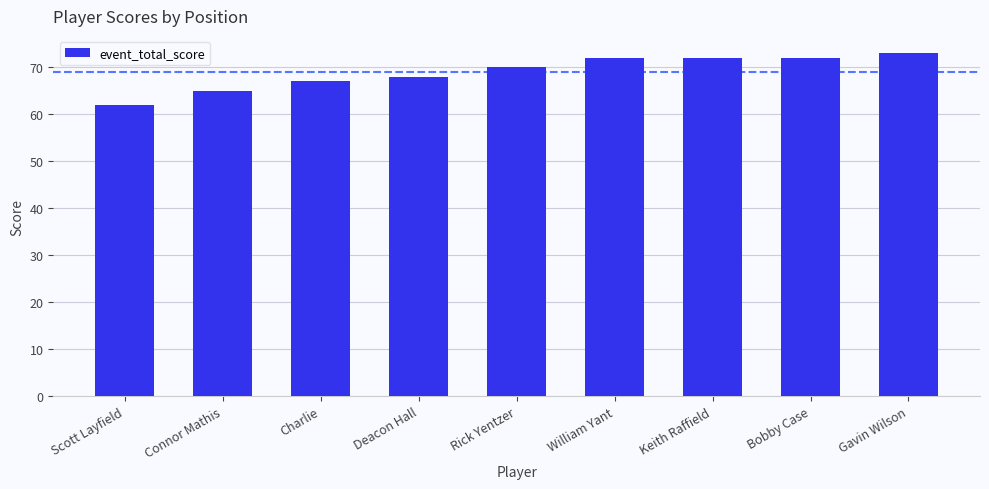

What is the sum of the values at Keith Raffield and Deacon Hall?

140